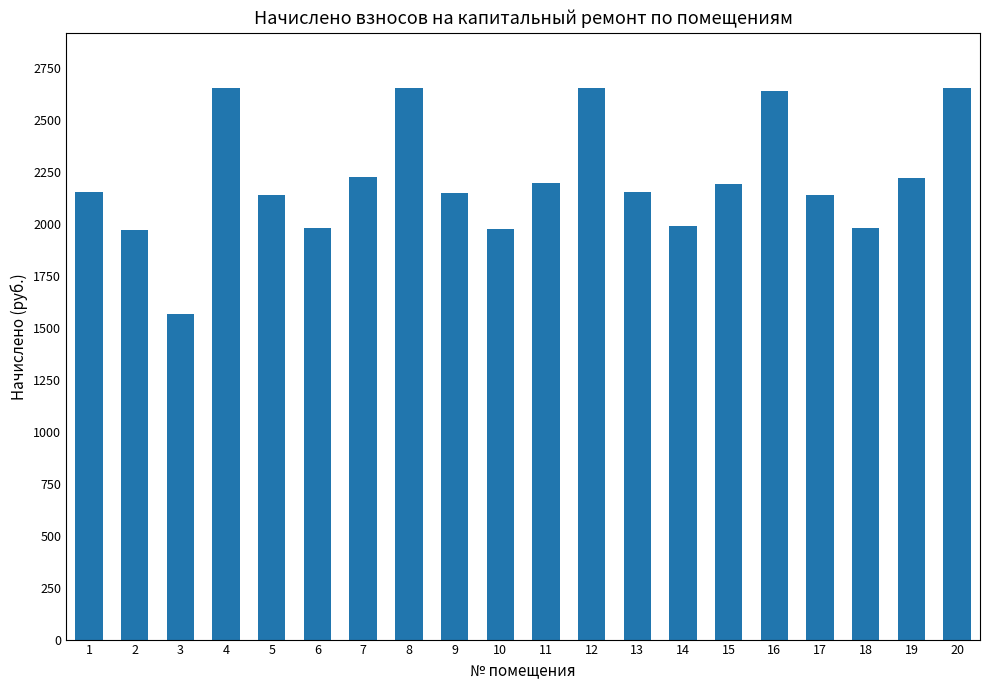

What is the average value?

2214.1